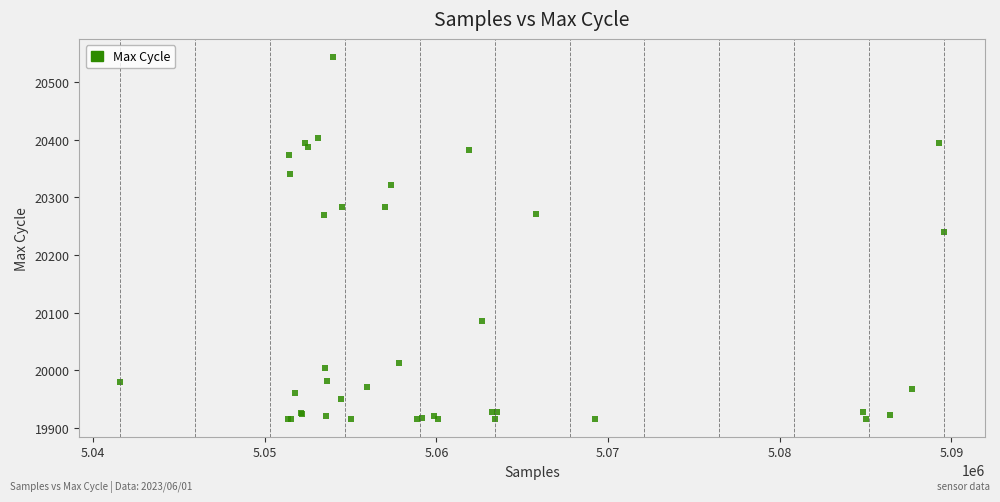

What Y value in the scatter plot is closest to 20230?

20240